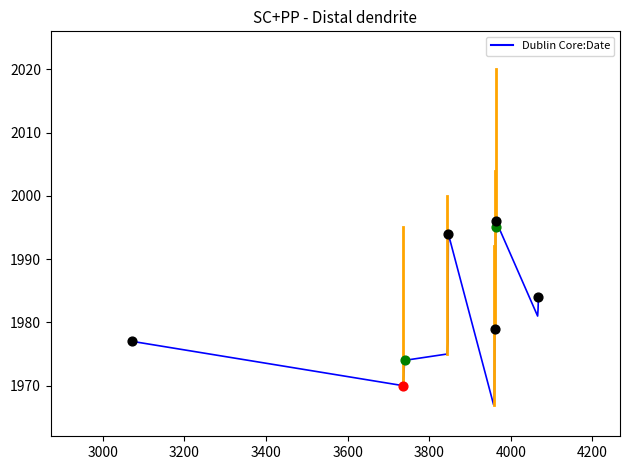

What is the greatest value displayed?

1996